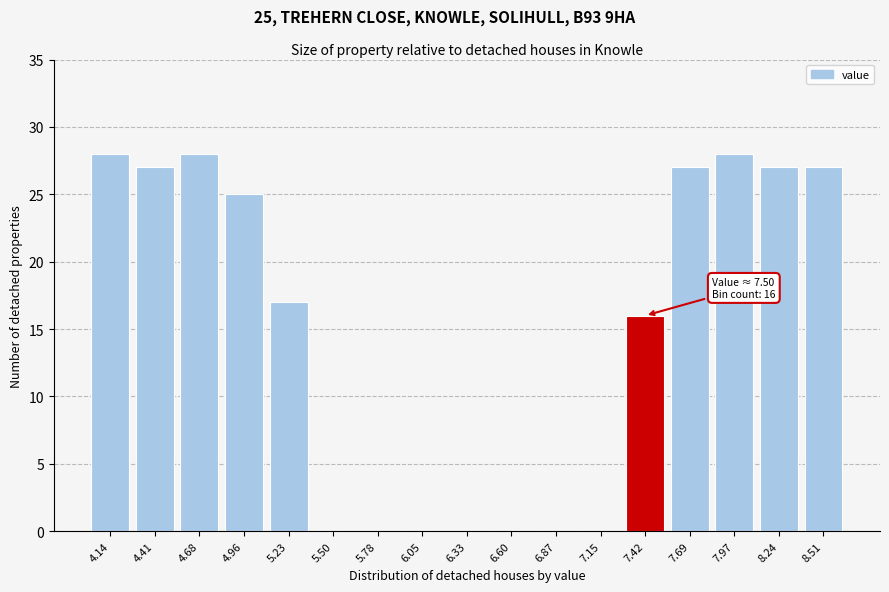

Which has a higher value, 4.41 or 6.05?

4.41